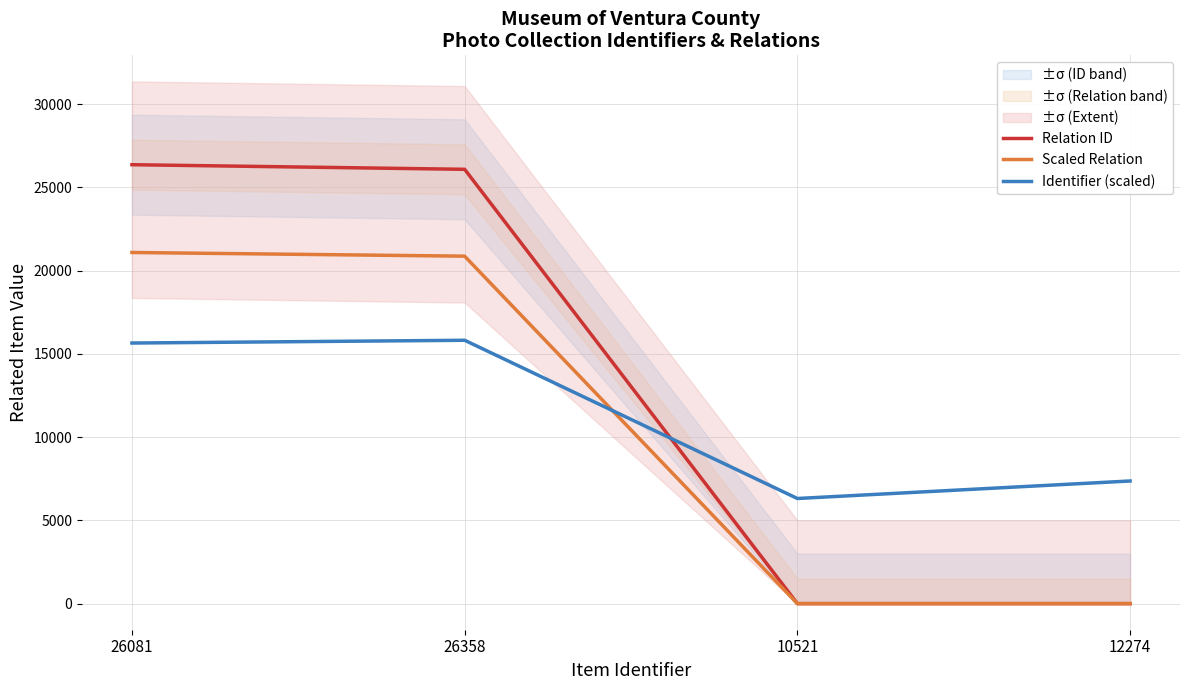

Which series has the largest total across all categories?

Relation ID